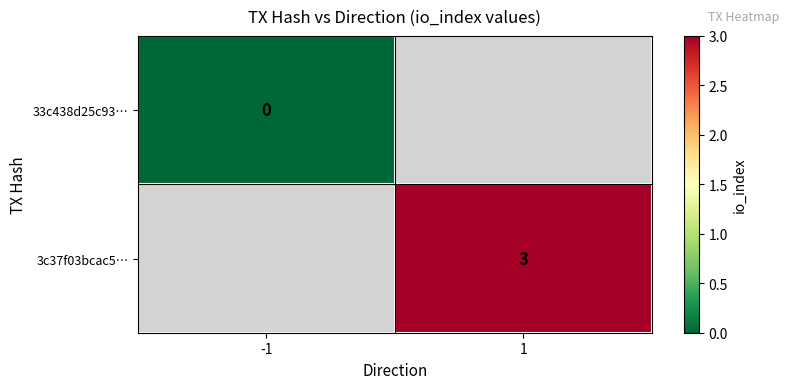

Is it true that 3c37f03bcac5… equals 3 at 1?

True